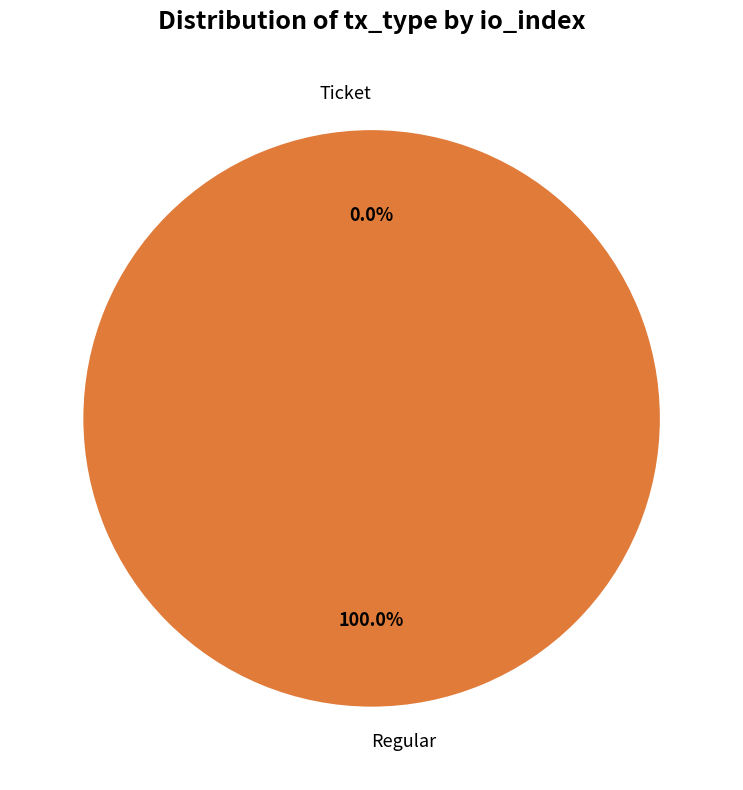

To the nearest percent, what is the combined percentage of Regular and Ticket?

100%